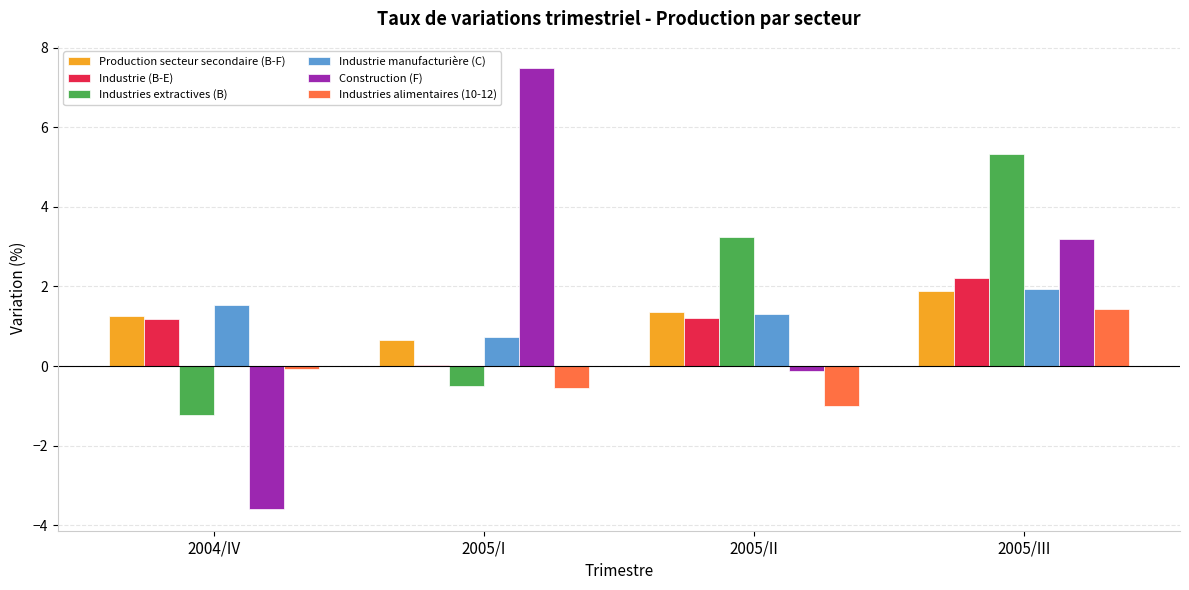

The value of Production secteur secondaire (B-F) at 2005/III is 1.0. True or false?

False